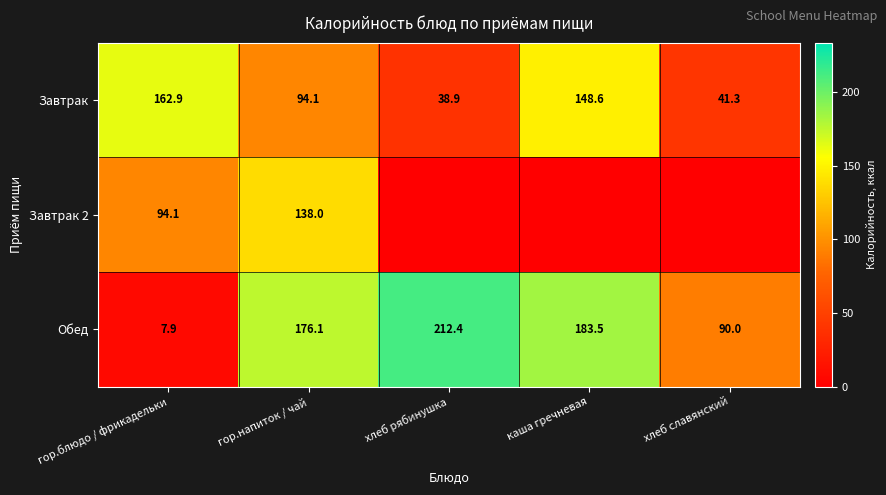

At how many categories does at least one series exceed 201?

1